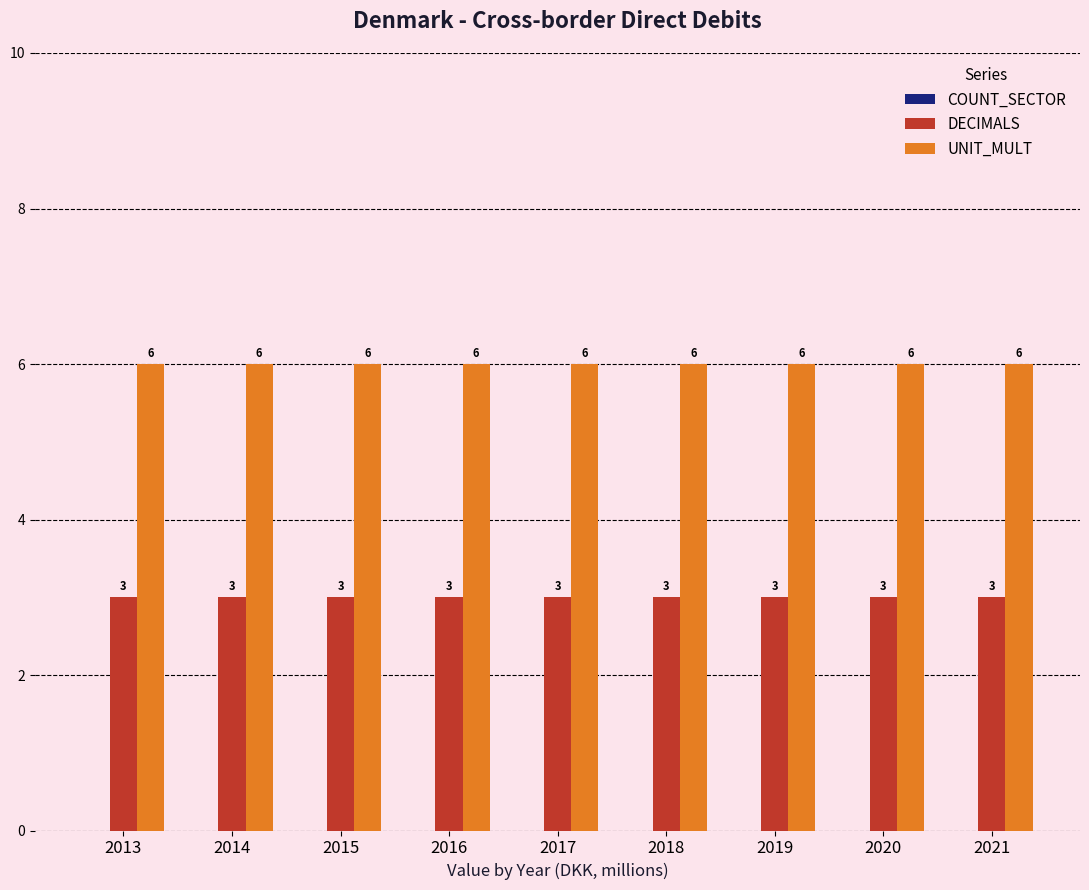

What is the spread (max minus min) of values at 2014?

3